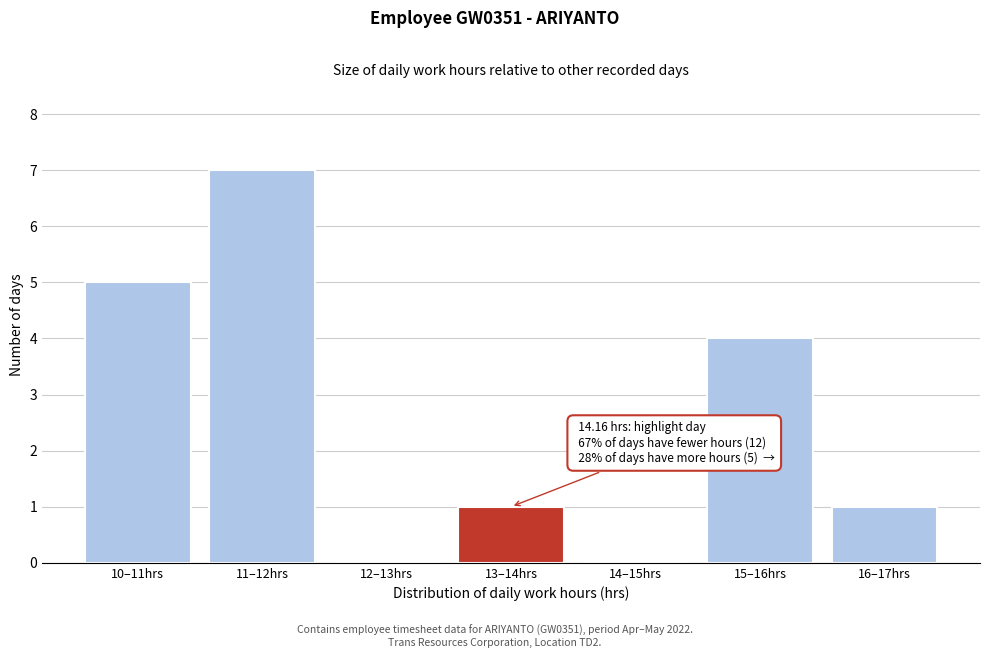

Reading right to left, list all the values displayed in this chart.

16–17hrs=1	15–16hrs=4	14–15hrs=0	13–14hrs=1	12–13hrs=0	11–12hrs=7	10–11hrs=5